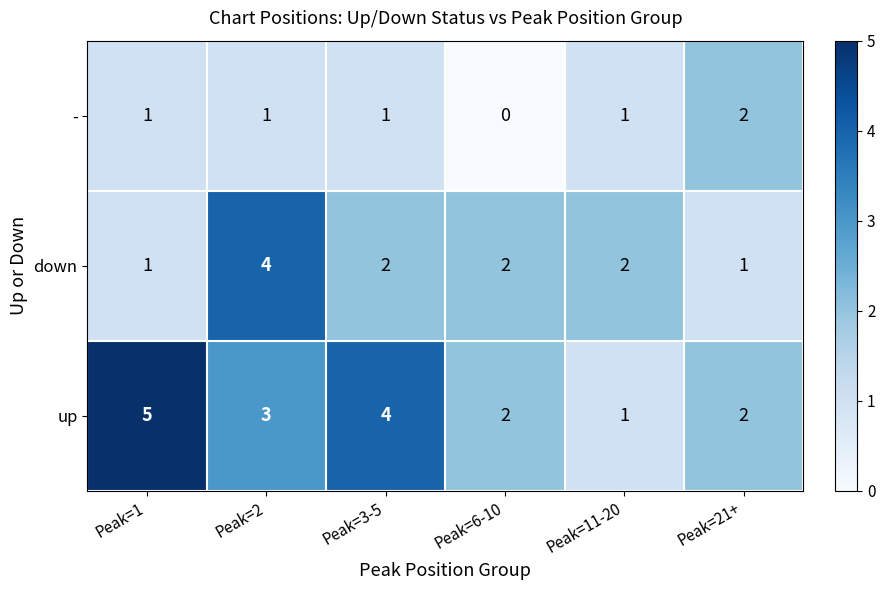

Which label corresponds to the smallest value in the chart?

Peak=6-10